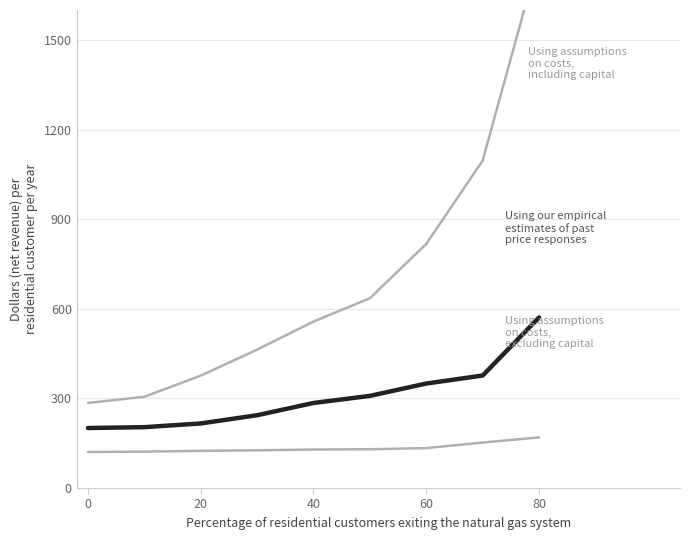

What is the maximum value for Using our empirical estimates of past price responses?

571.0